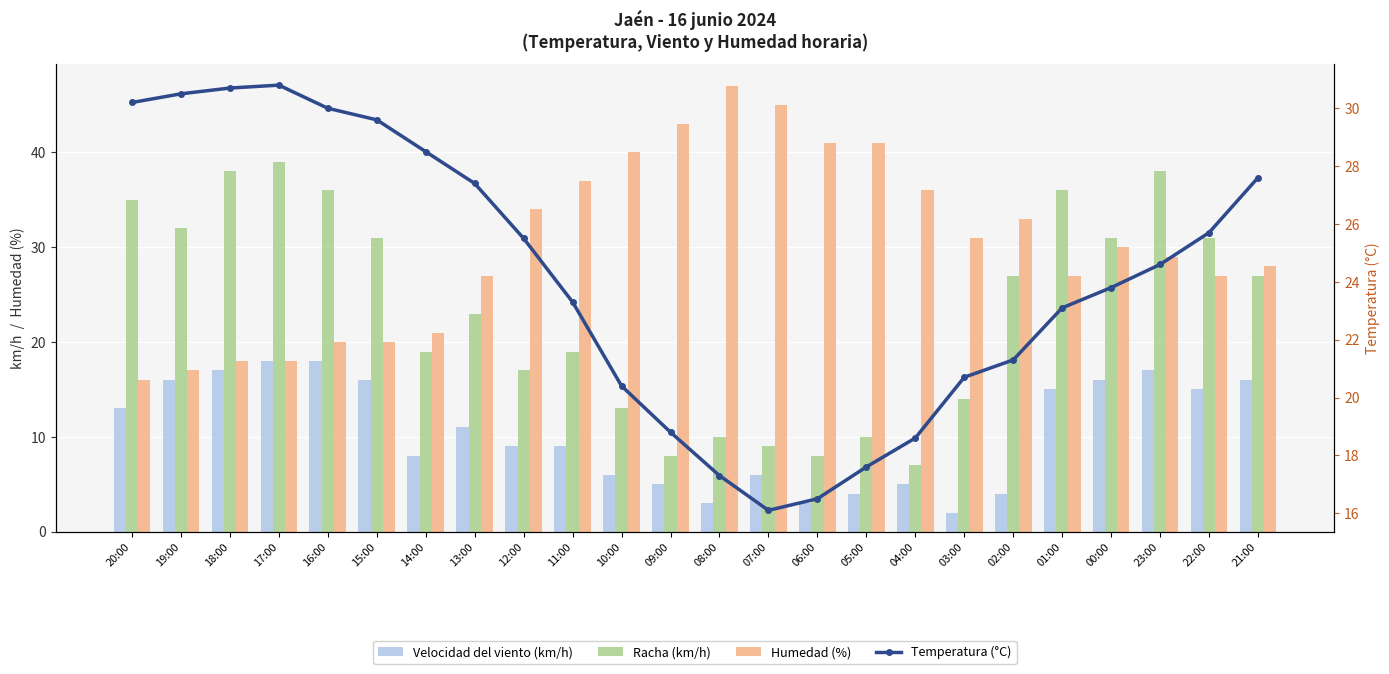

What is the value of the Humedad (%) bar at the 18th from the left?

31.0